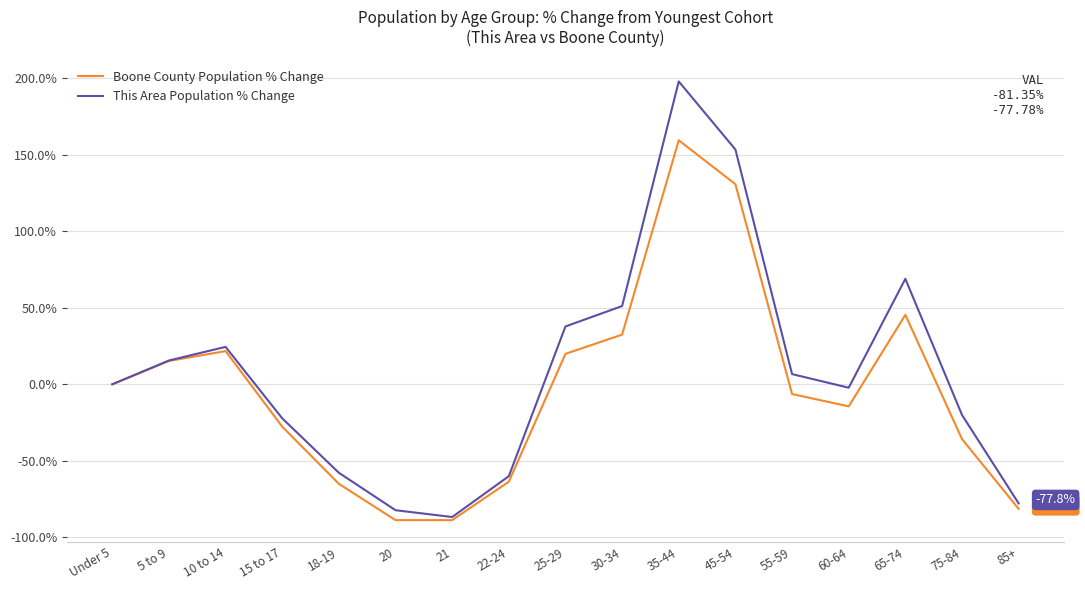

True or false: Boone County Population % Change has a value of 45.4 at 65-74.

True